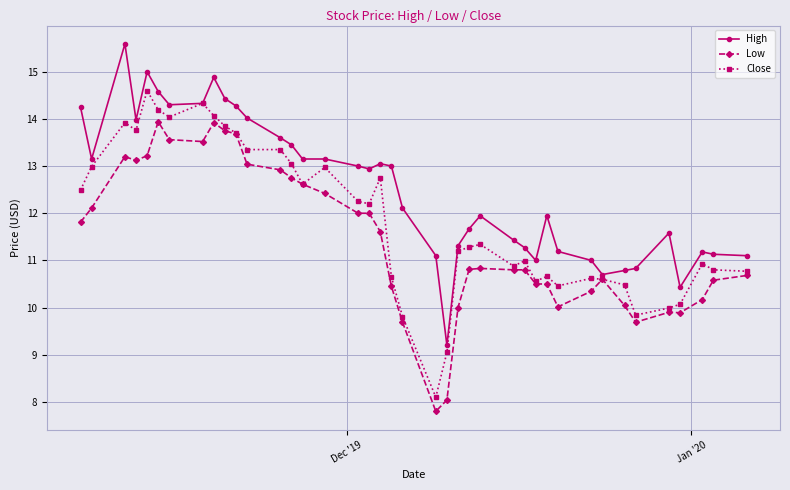

Rank the series by their average value, from lowest to highest.

Low, Close, High